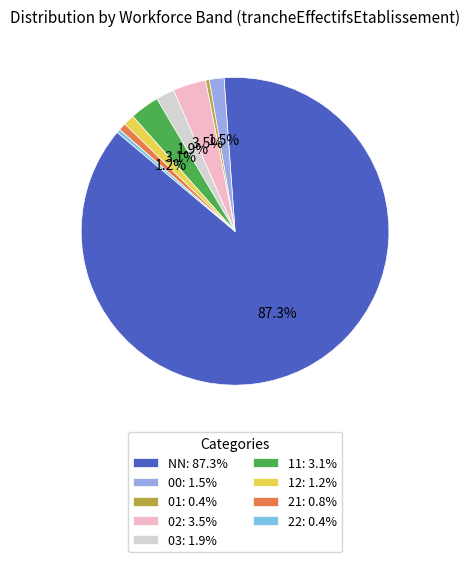

What is the ratio of the value at 00: 1.5% to the value at 21: 0.8%?

2.0